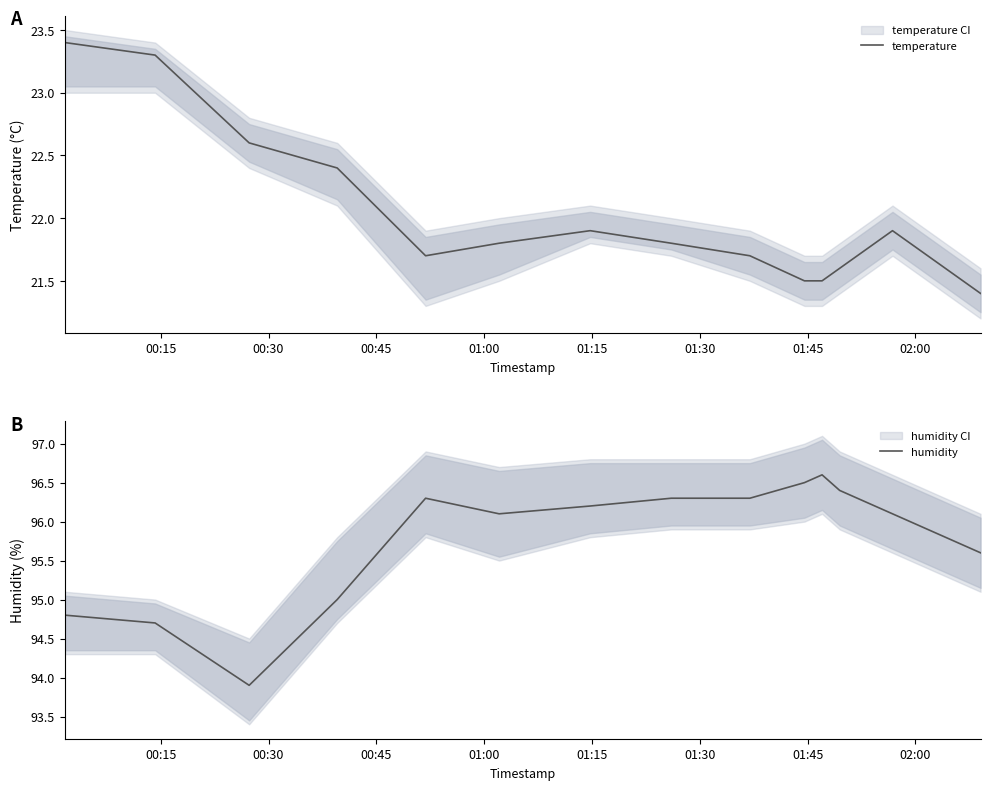

What is the difference between the maximum and minimum values in the humidity series?

2.7